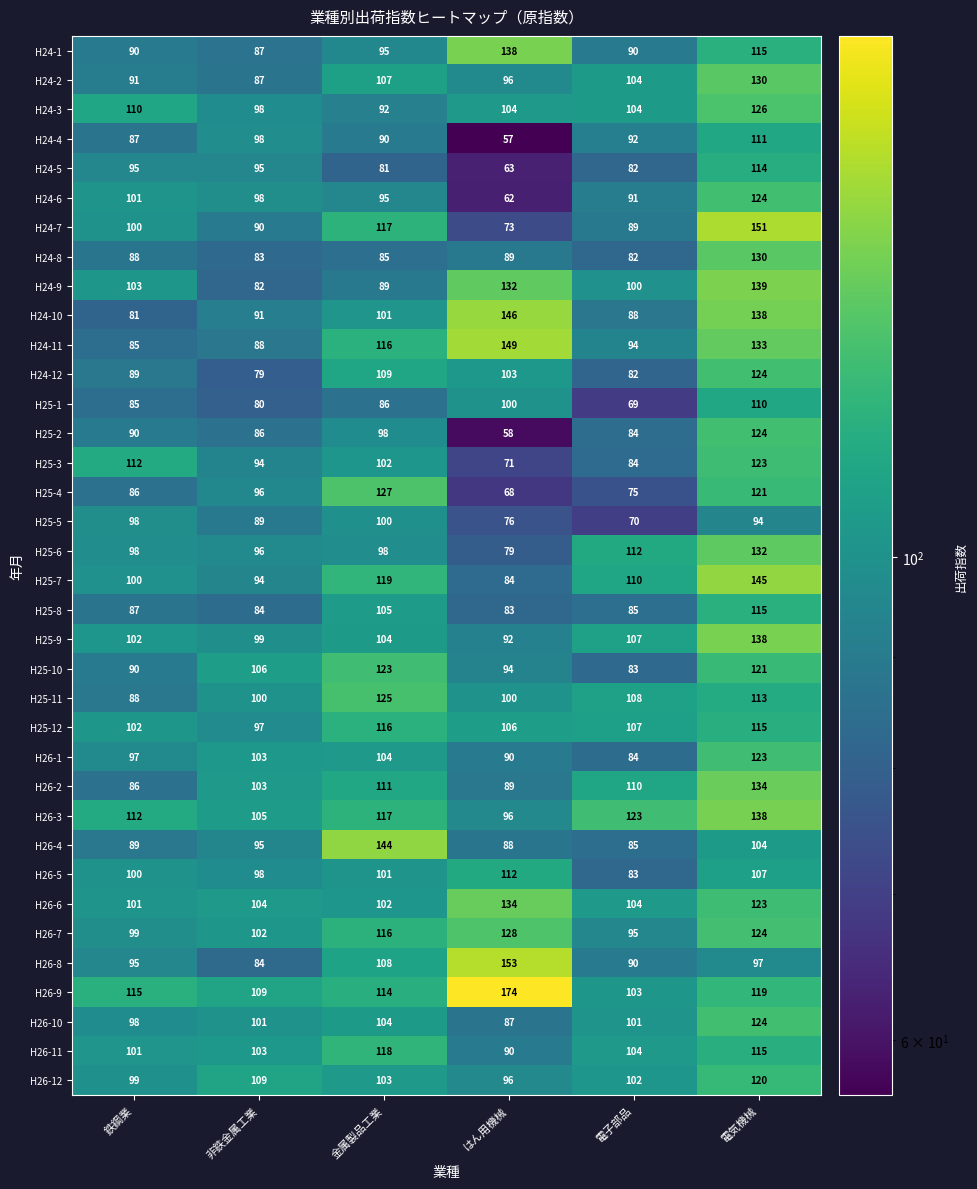

What is the difference between the highest and lowest values at 金属製品工業?

63